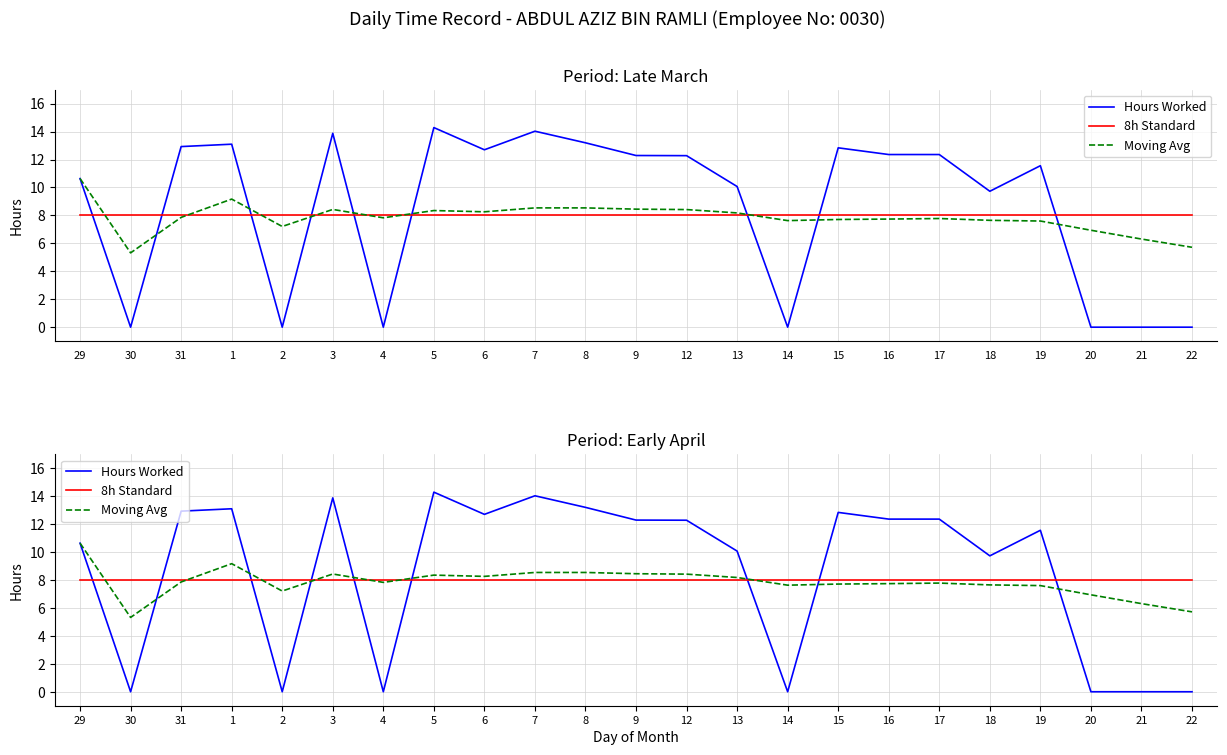

List the series in order of their peak value, lowest first.

8h Standard, Moving Avg, Hours Worked